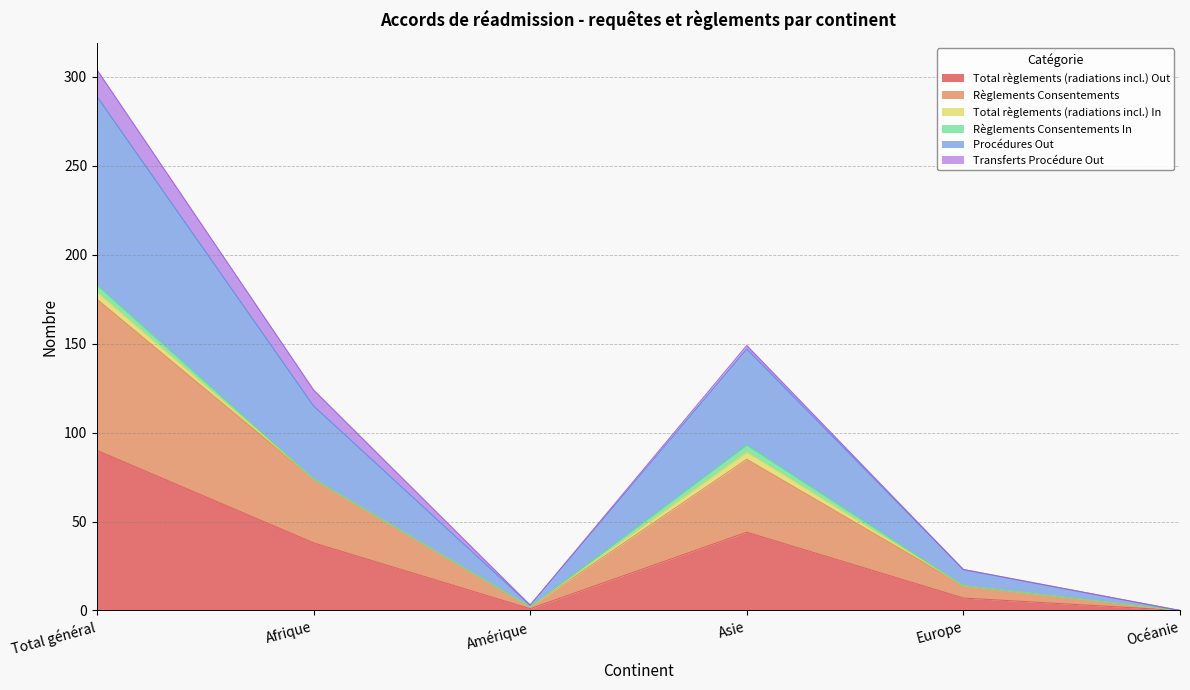

At how many categories does at least one series exceed 23?

3